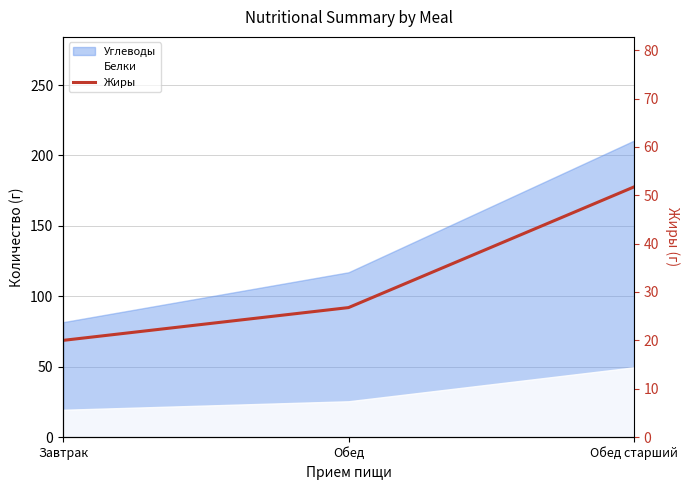

Does the chart display data point markers on the line(s)?

No